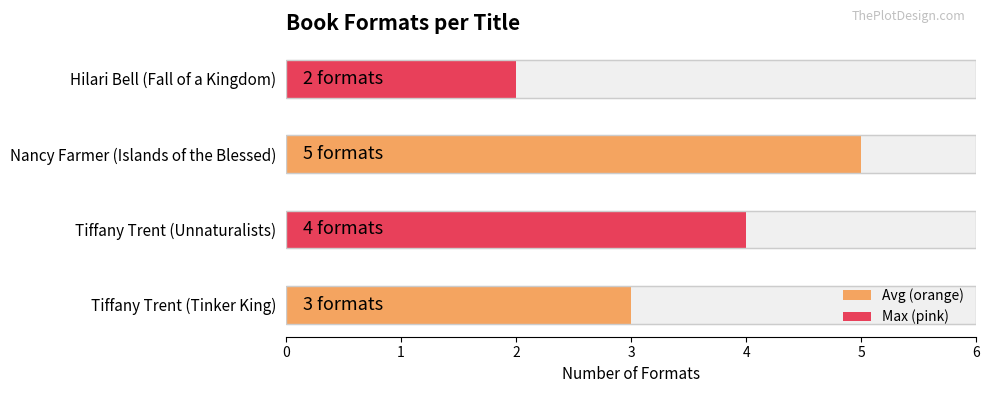

Which has a higher value, Nancy Farmer (Islands of the Blessed) or Tiffany Trent (Unnaturalists)?

Nancy Farmer (Islands of the Blessed)